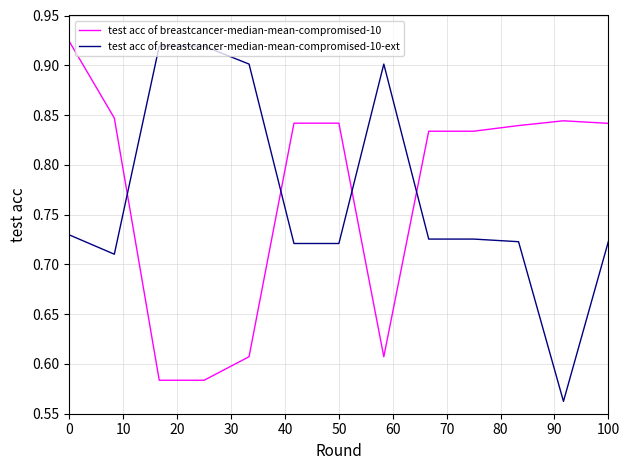

Which series has the widest spread of values?

test acc of breastcancer-median-mean-compromised-10-ext